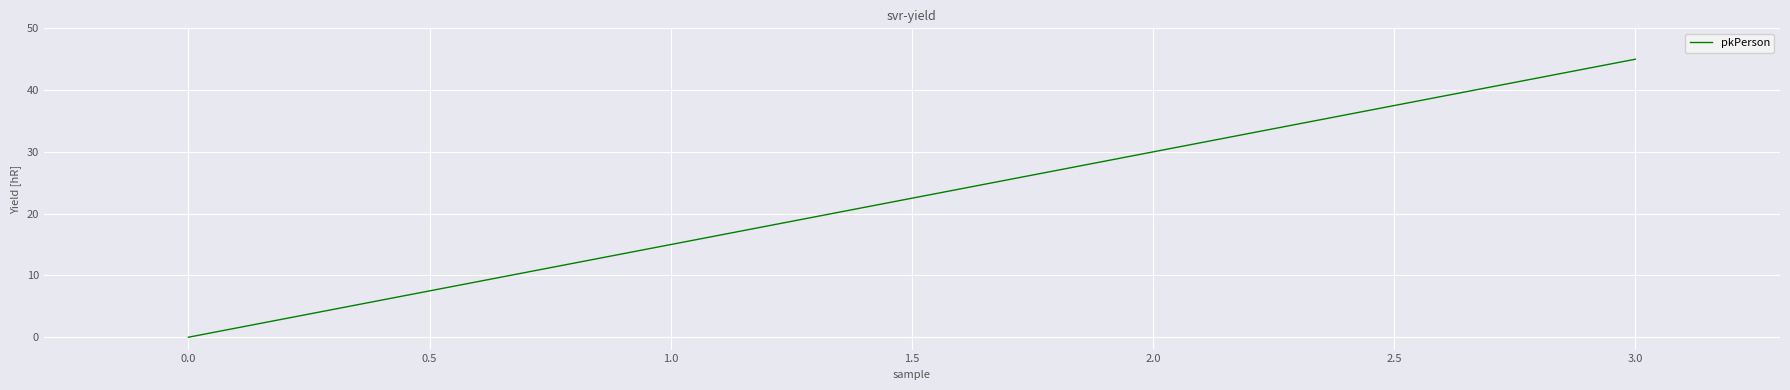

Rank the categories by value from lowest to highest.

0.0, 1.0, 2.0, 3.0